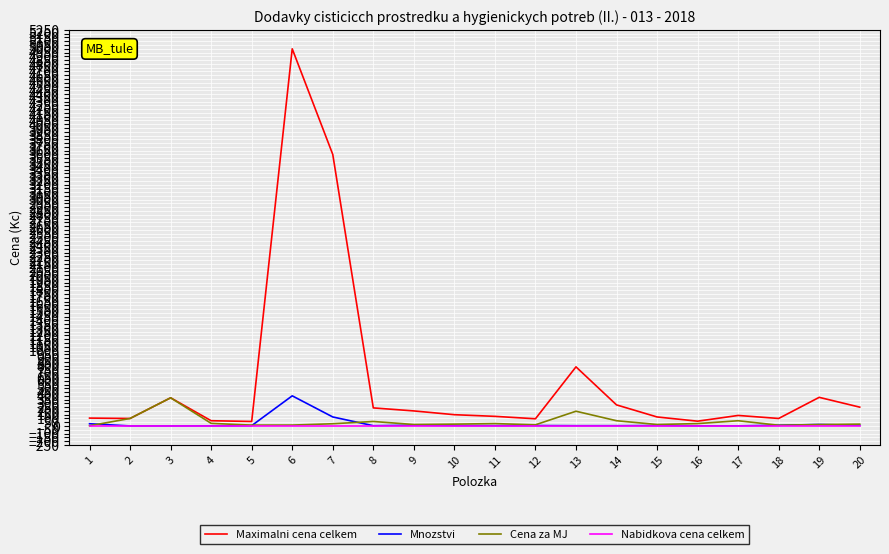

Between 2 and 13, which series saw the biggest shift?

Maximalni cena celkem